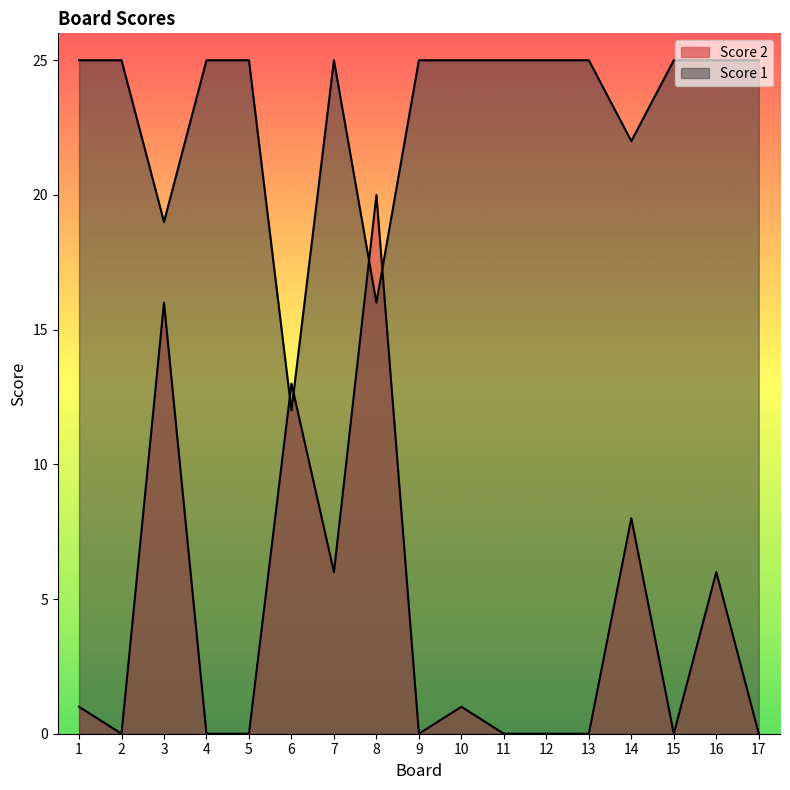

Which has a higher value, 8 or 15?

8